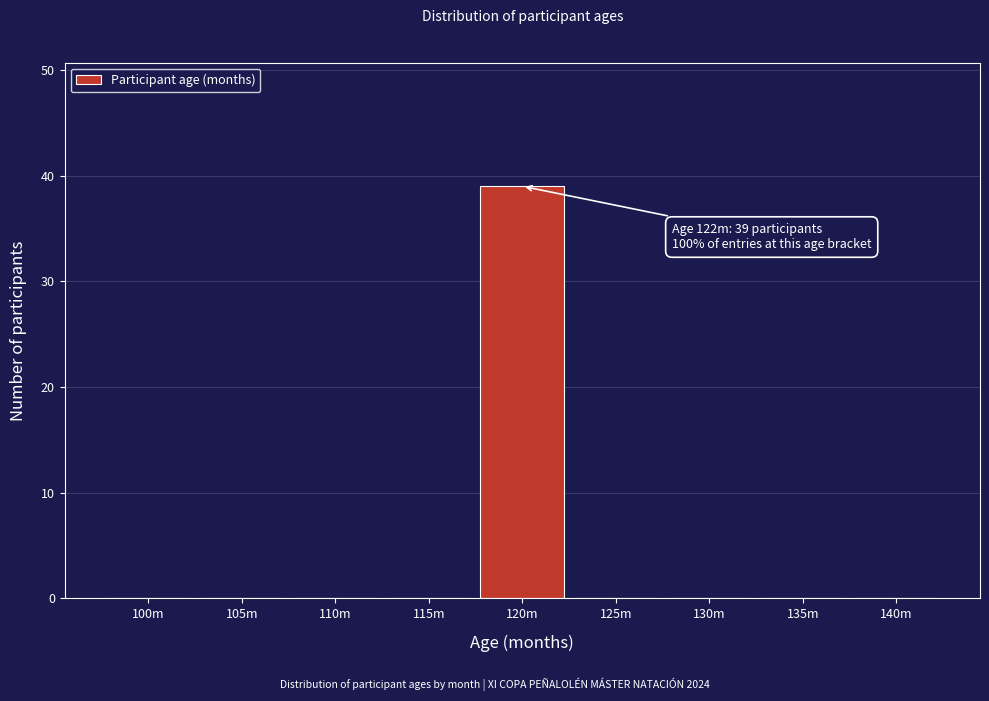

Reading left to right, extract all data points from this chart.

100m=0	105m=0	110m=0	115m=0	120m=39	125m=0	130m=0	135m=0	140m=0